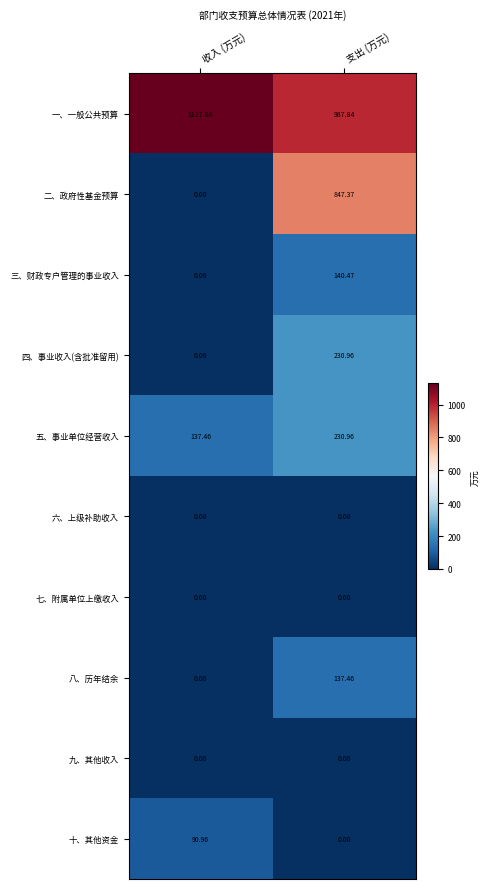

Which series has the widest spread of values?

二、政府性基金预算